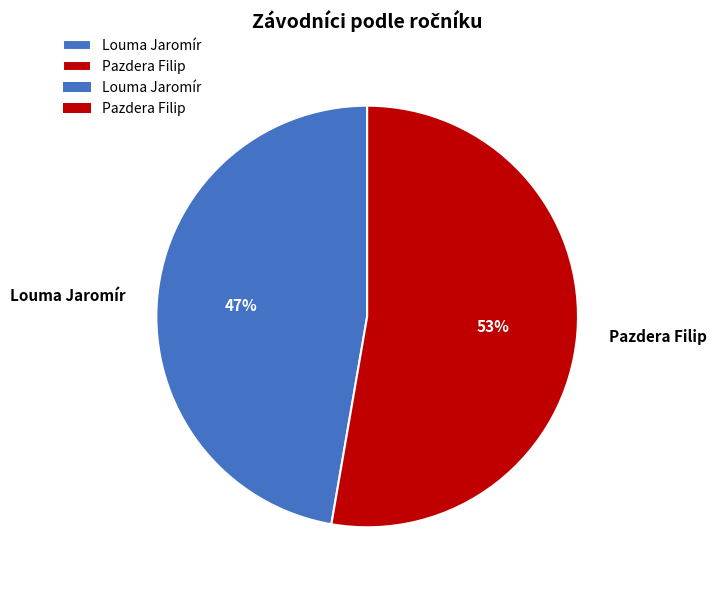

Rank the categories by value from lowest to highest.

Louma Jaromír, Pazdera Filip